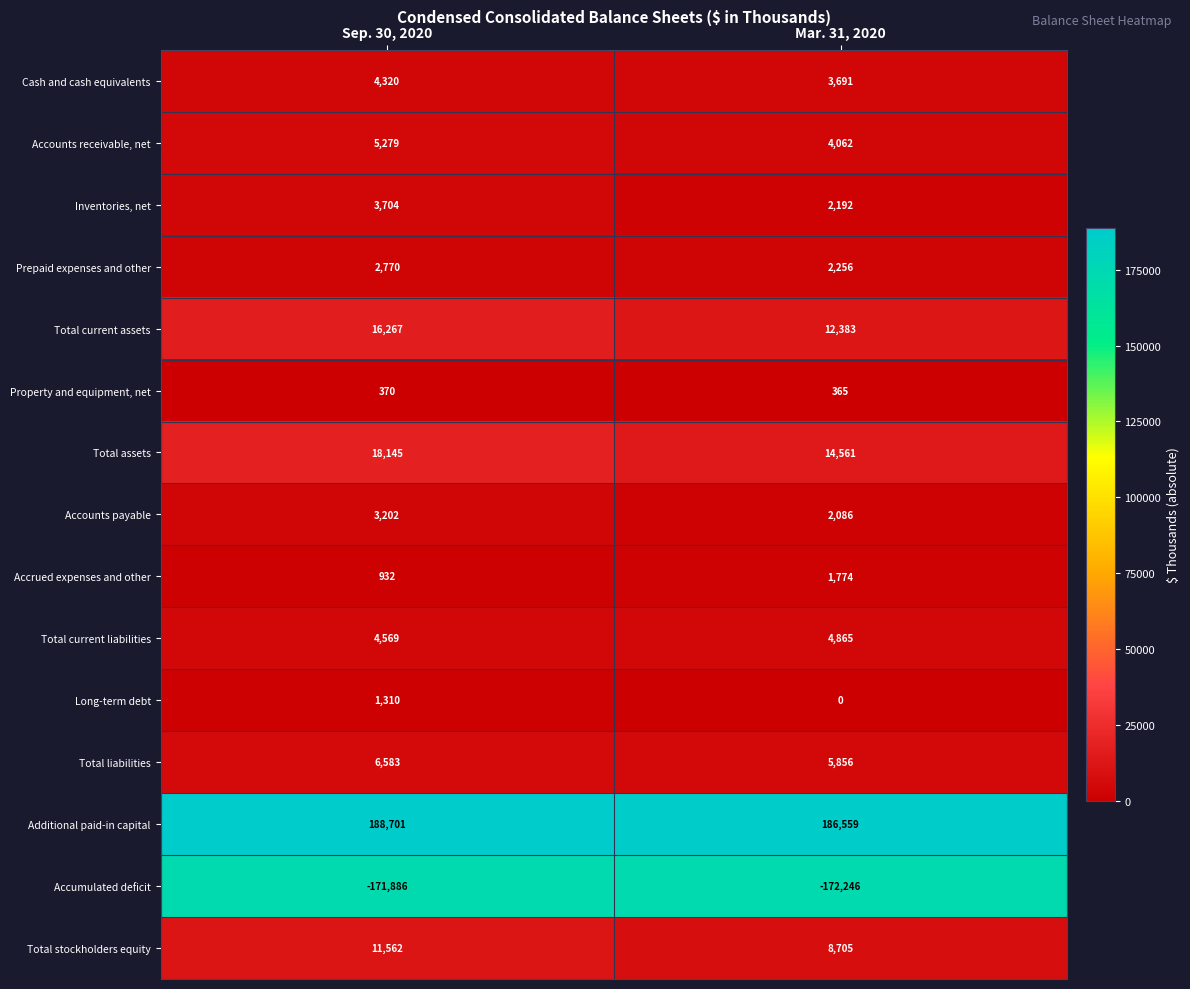

Where is Accounts receivable, net nearest to the value 4670?

Mar. 31, 2020